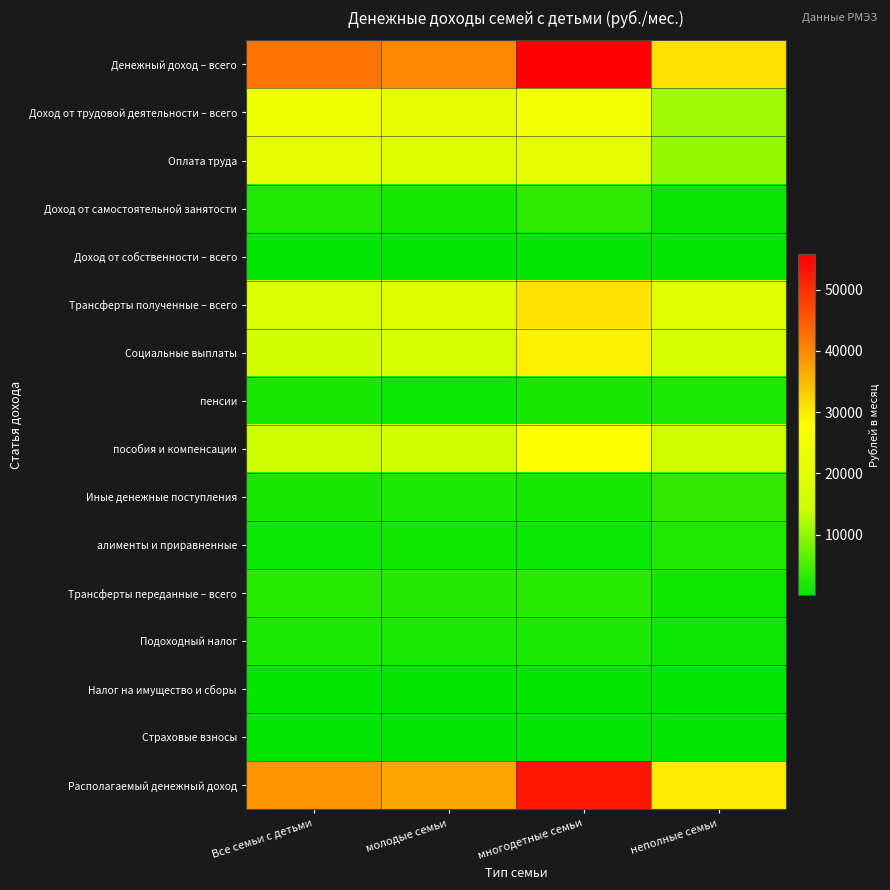

Which series has the largest range (max minus min)?

Денежный доход – всего